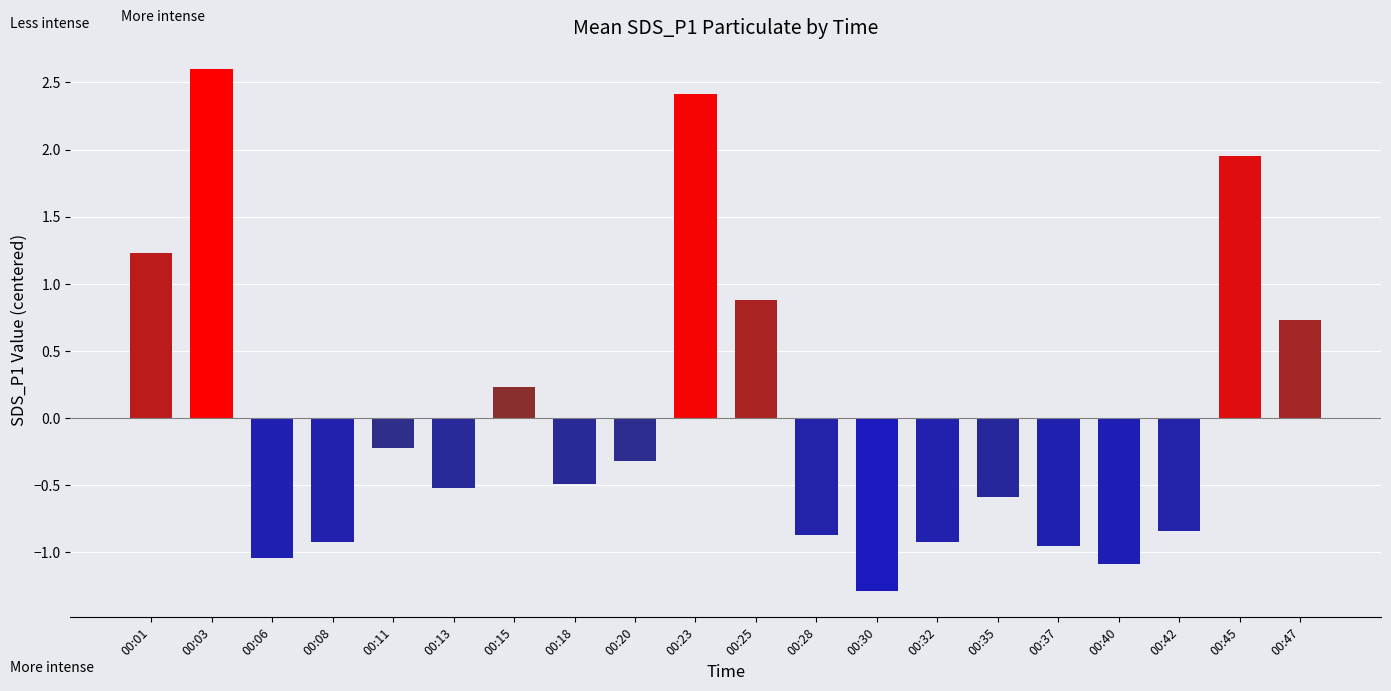

The chart shows a value of 1.2 at 00:01. True or false?

True